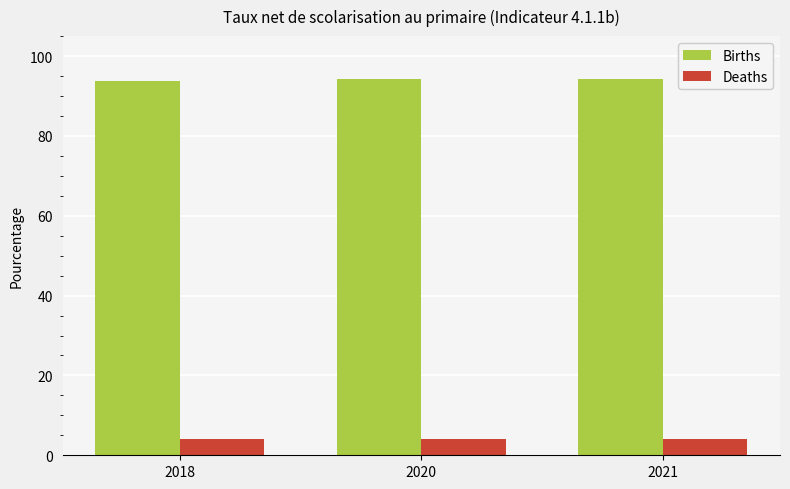

Rank the series by their maximum value, from highest to lowest.

Births, Deaths